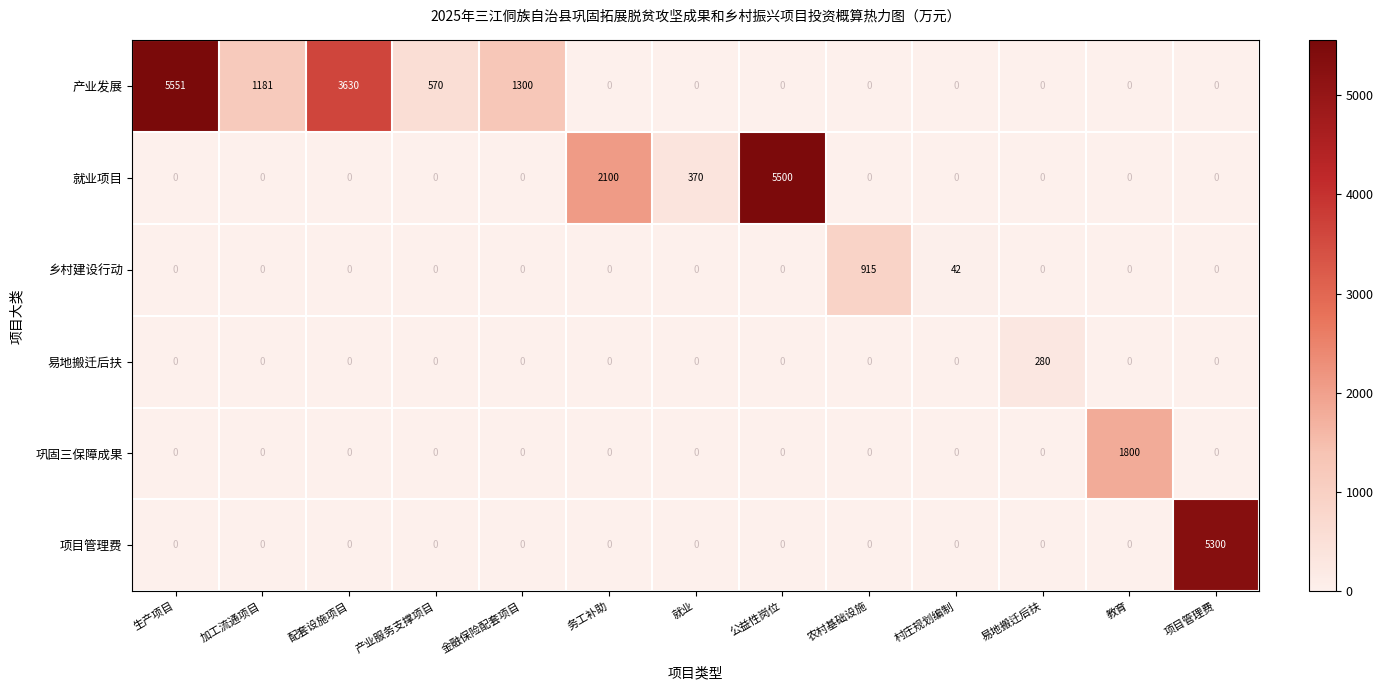

Count the number of categories in the chart.

13